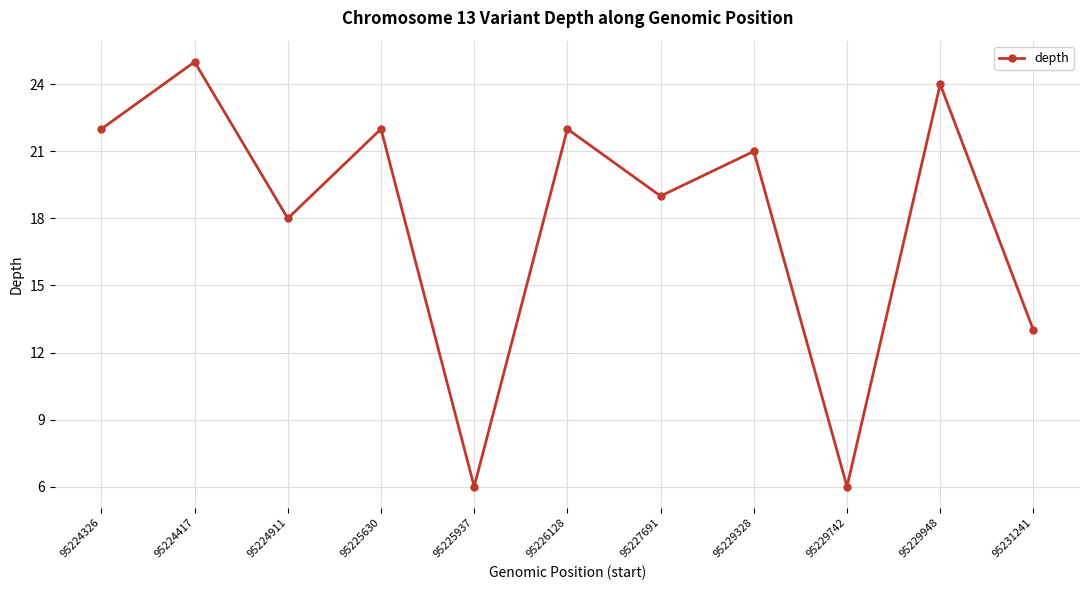

What is the value of the 1st point from the left?

22